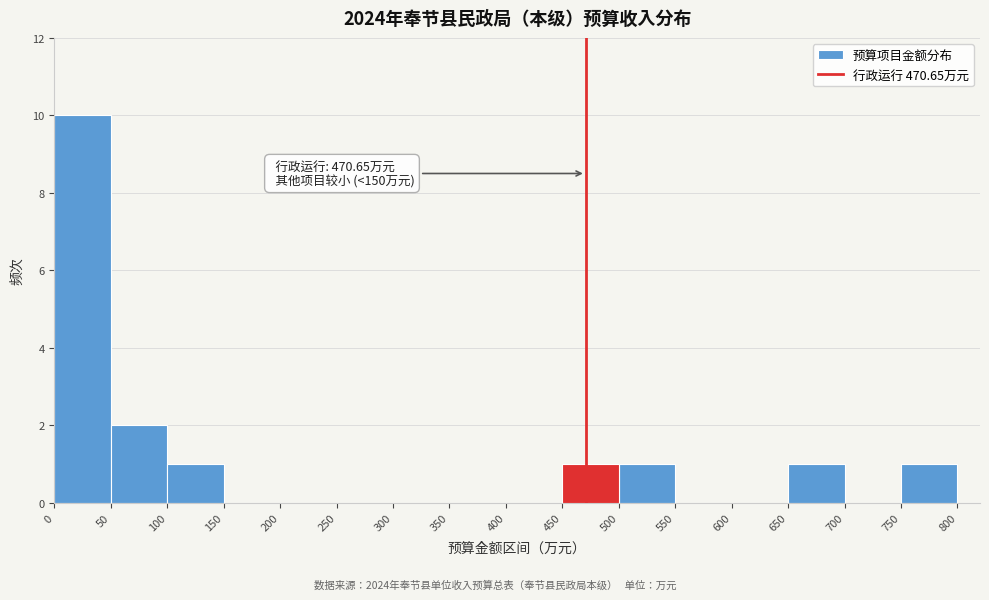

Which range on the x-axis has the tallest bar?

0 to 50